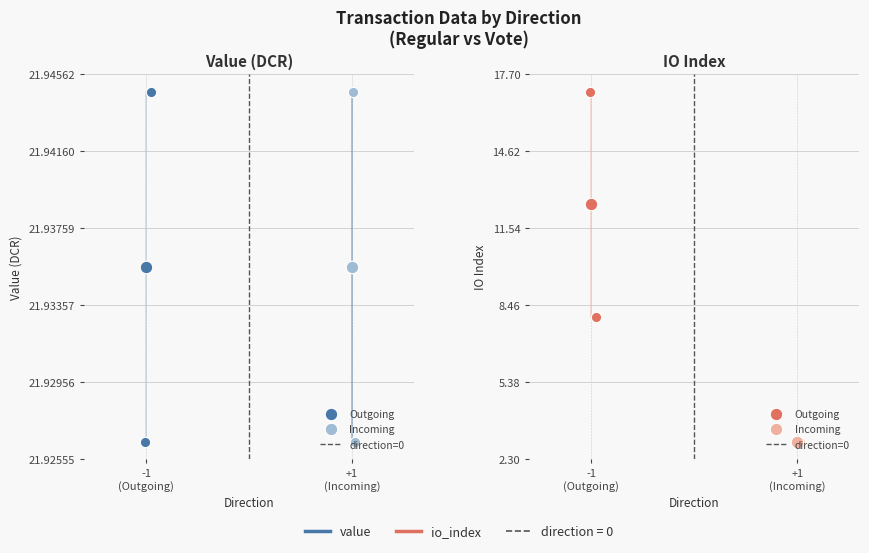

Between -1
(Outgoing) and +1
(Incoming), which is larger?

+1
(Incoming)